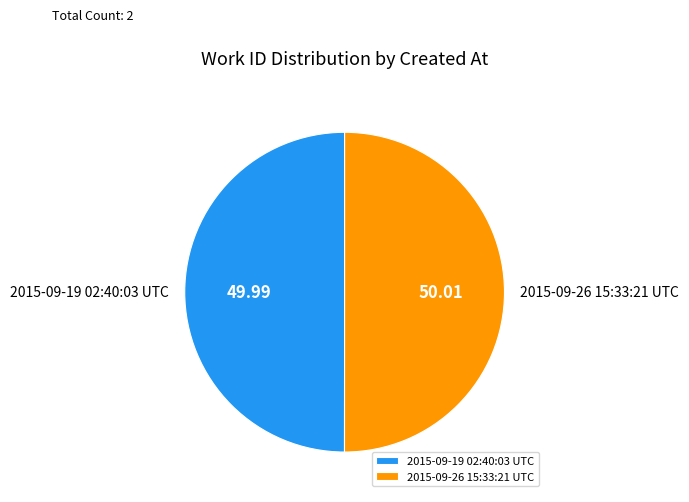

Is it true that 2015-09-19 02:40:03 UTC is 38% of the pie?

False